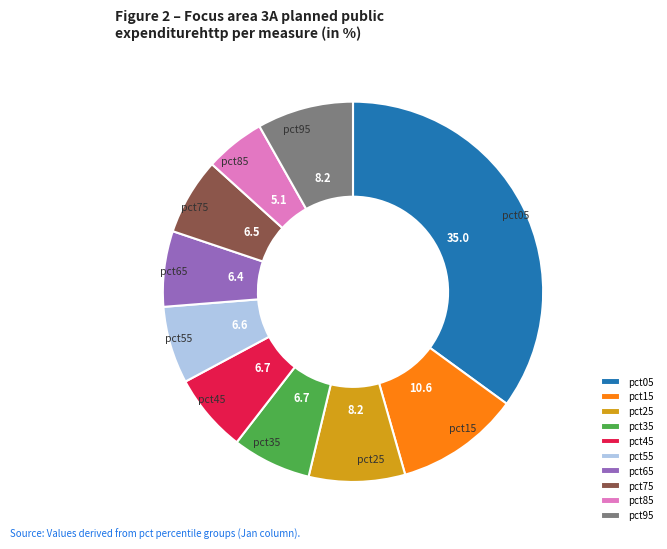

Does any single category account for the majority?

No